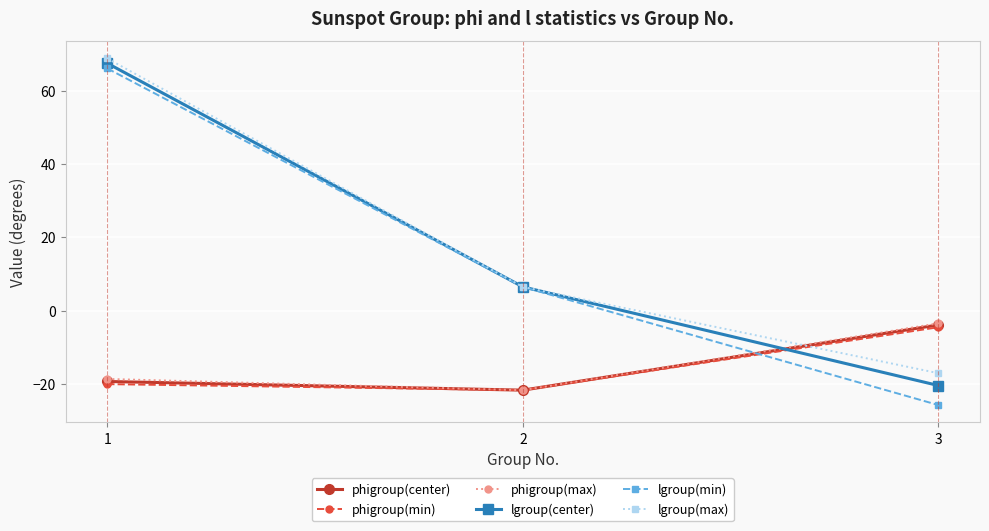

What are all the series names shown in the legend?

phigroup(center), phigroup(min), phigroup(max), lgroup(center), lgroup(min), lgroup(max)